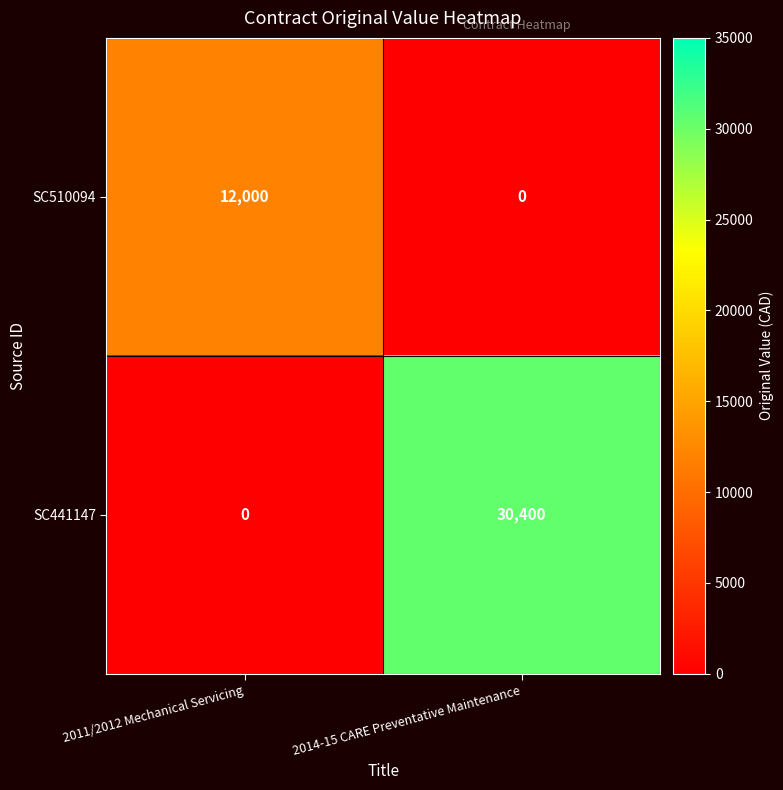

Reading left to right, what are all the values shown in this chart?

SC510094: 12000	0
SC441147: 0	30400